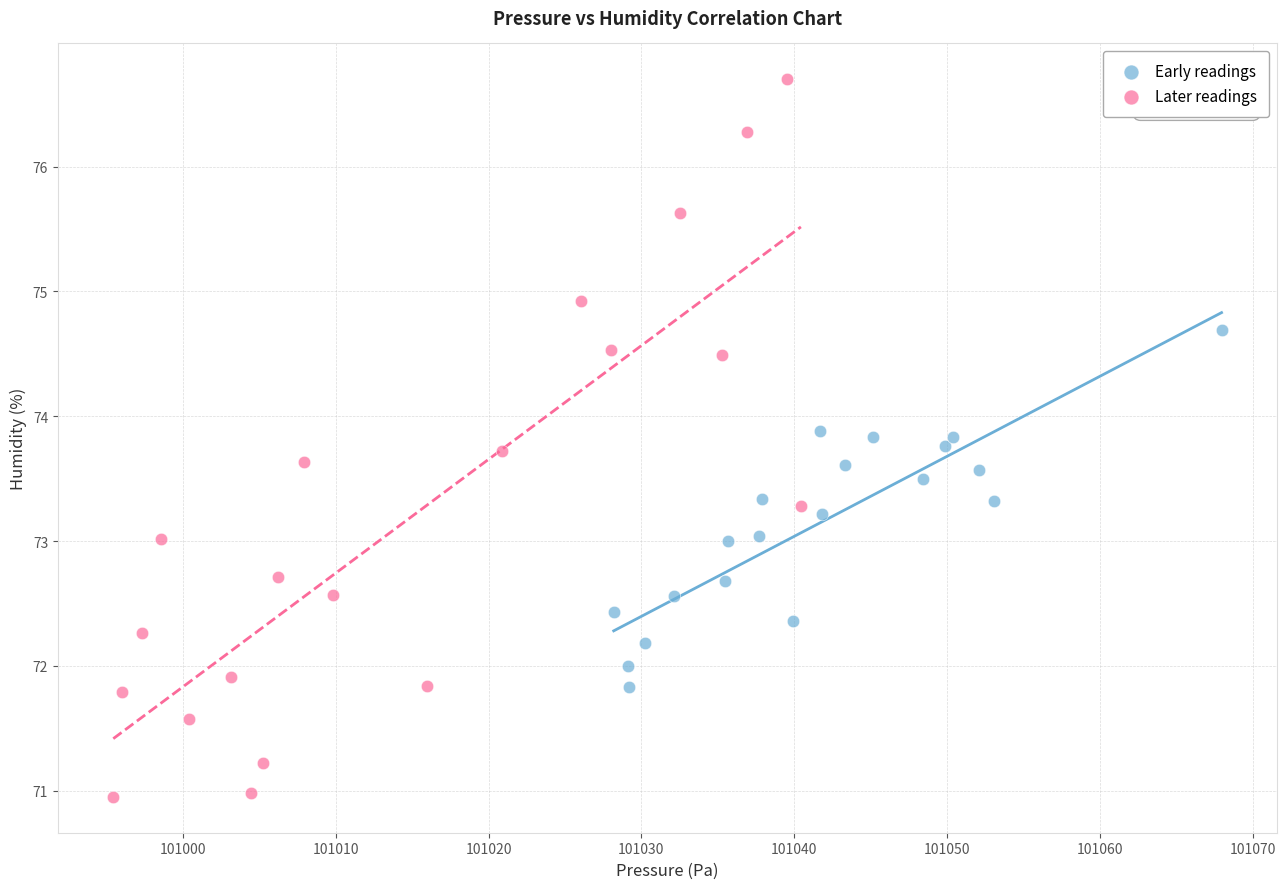

What are all the series names shown in the legend?

Early readings, Later readings